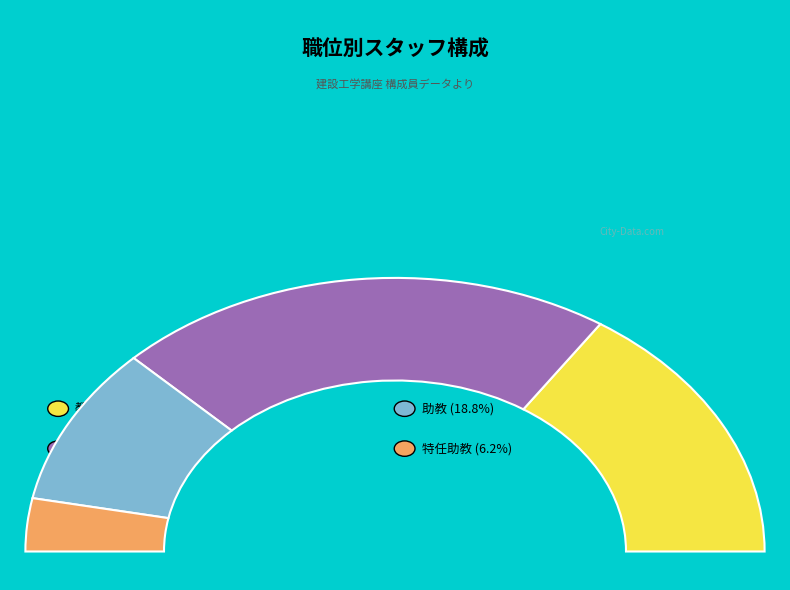

Which slice is the largest?

准教授